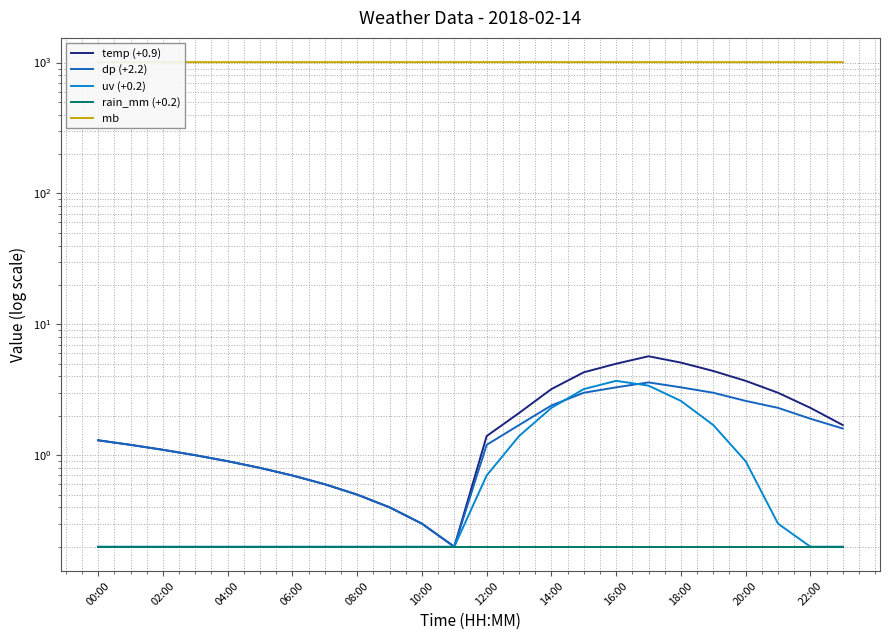

What is the difference between the highest and lowest values at 18:00?

1006.5